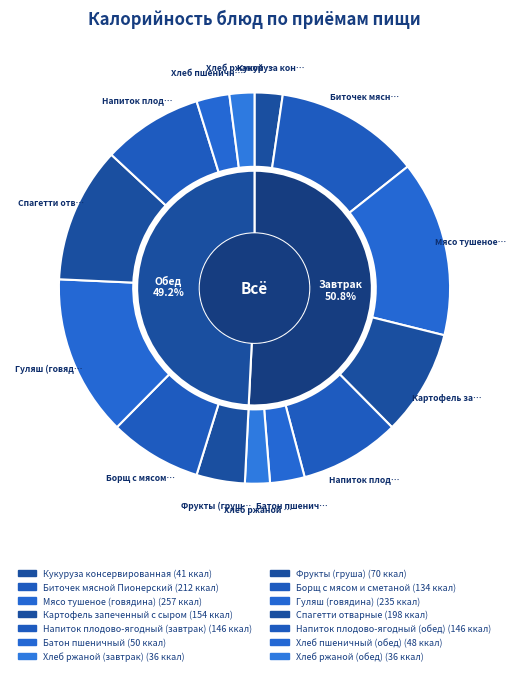

Is Спагетти отварные the majority of the pie?

No